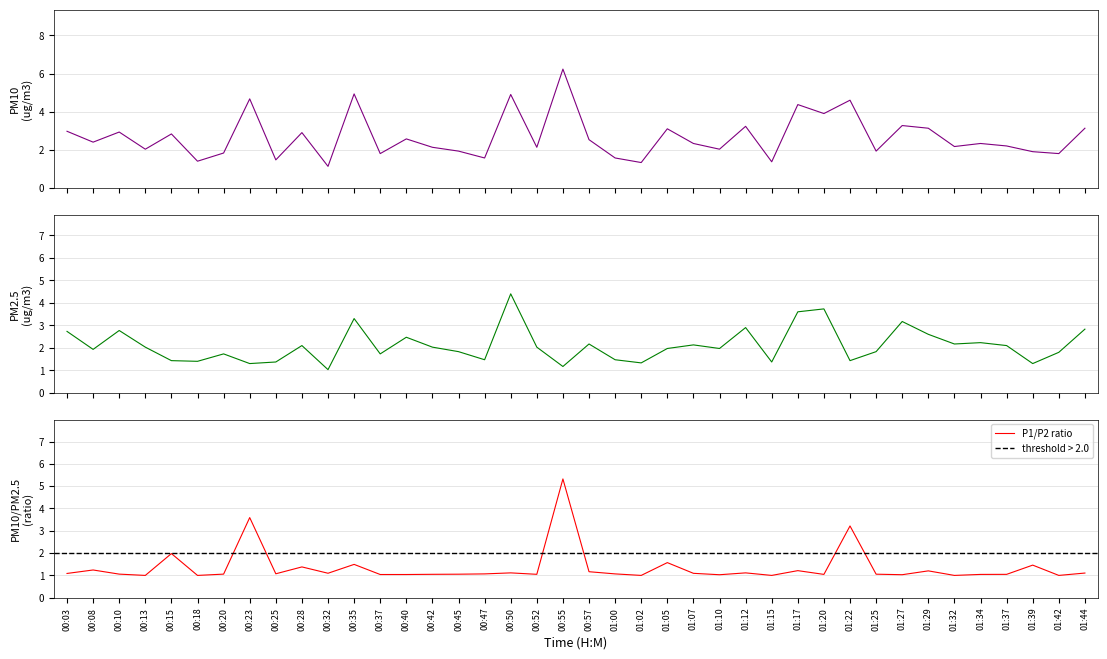

How many data points in P2 are less than 2?

20